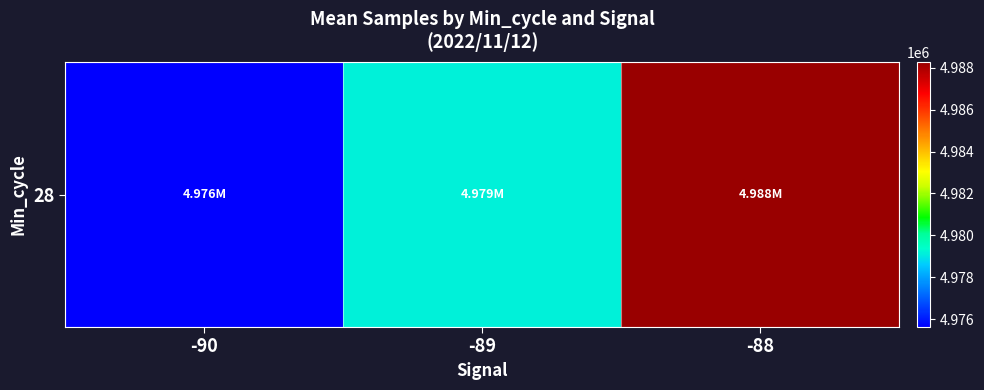

What is the sum of all values?

14943033.2